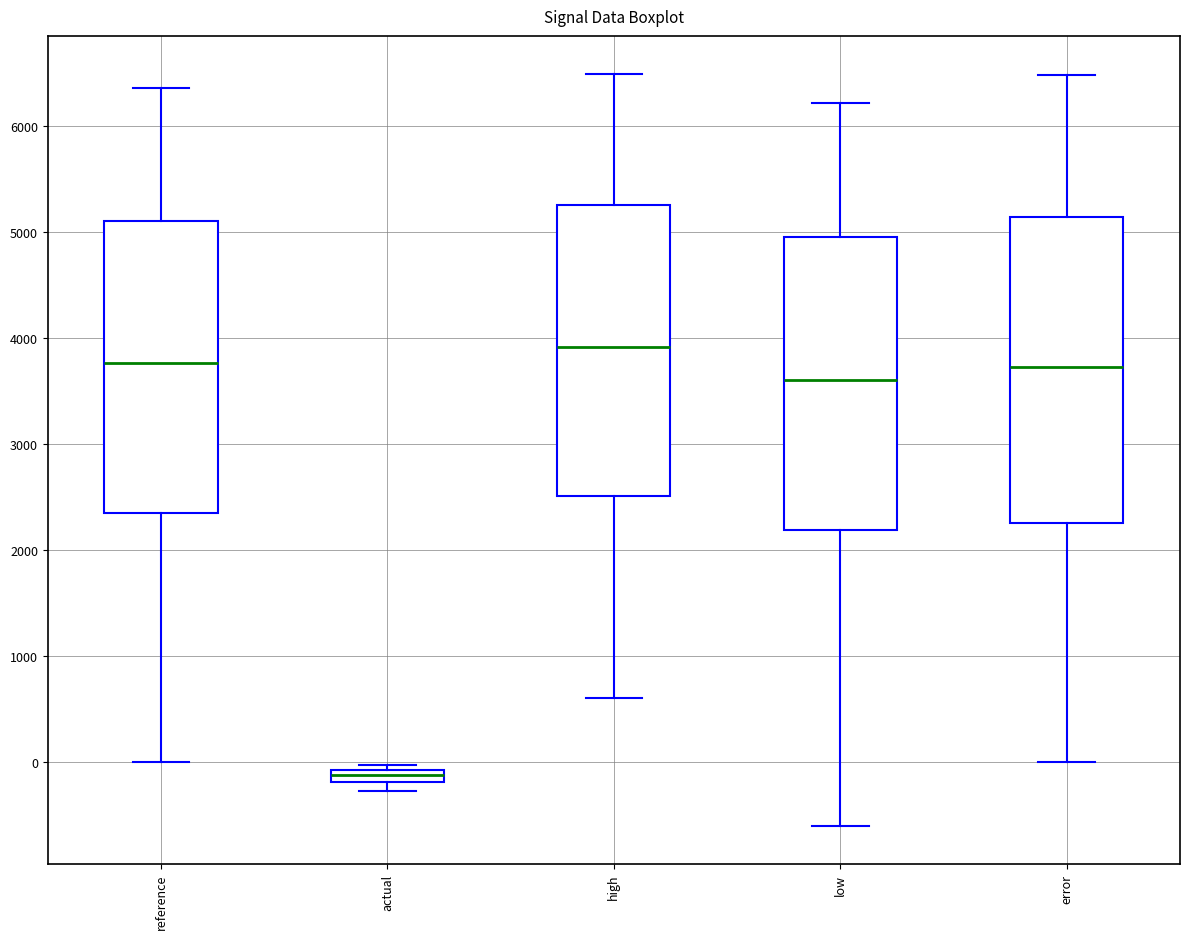

Where does the upper whisker of the box for high end on the y-axis? The values are not printed on the chart, so give them approximately, as read against the axis.

6500